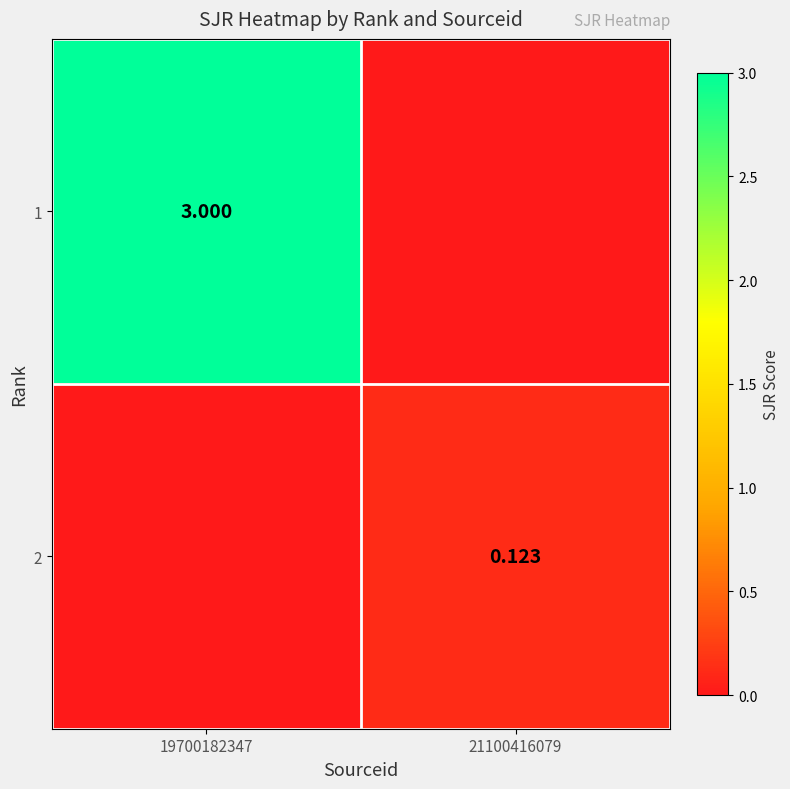

Is the value of 2 at 21100416079 greater than the value of 1 at 21100416079?

Yes